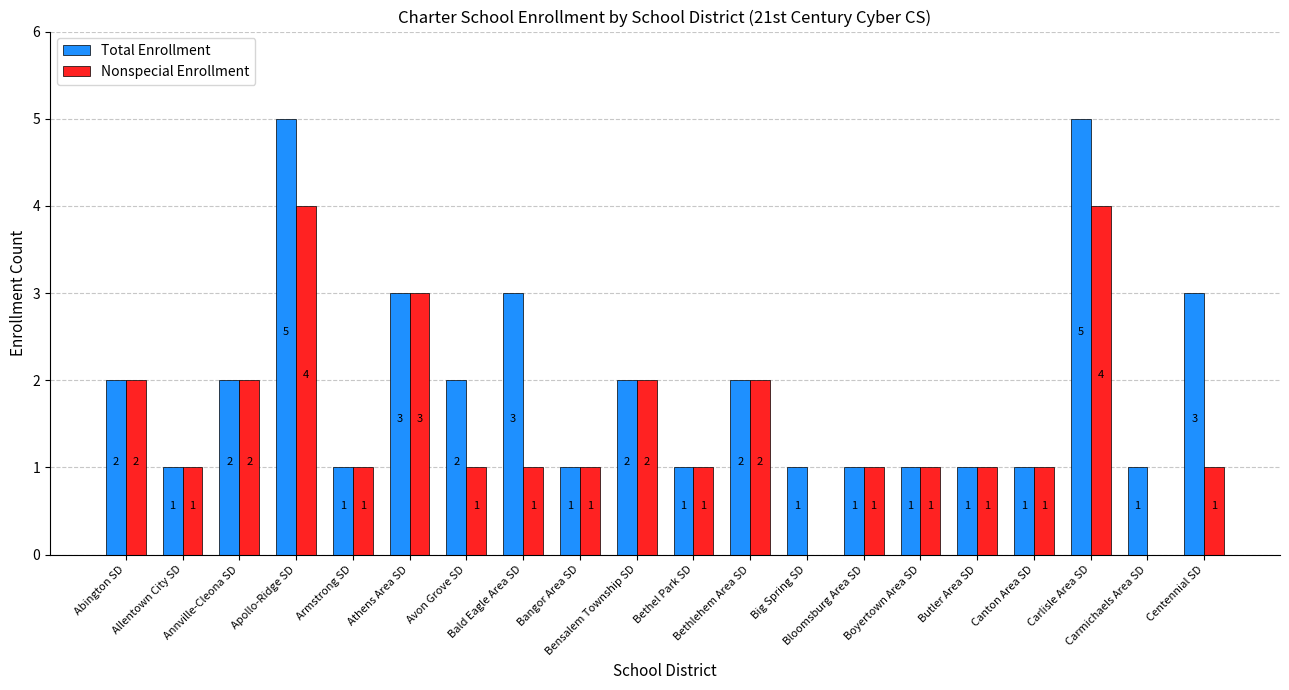

What is the greatest value displayed?

5